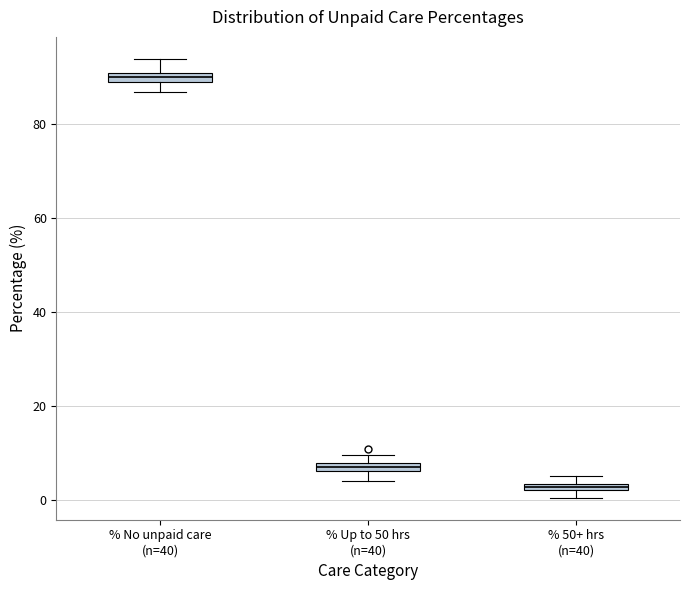

Which box's median line is the highest?

% No unpaid care (n=40)